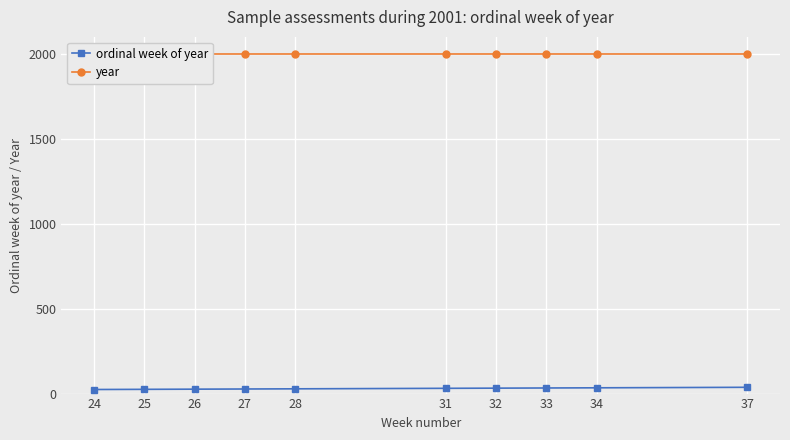

Reading left to right, what are all the values shown in this chart?

ordinal week of year: 24=24	25=25	26=26	27=27	28=28	31=31	32=32	33=33	34=34	37=37
year: 24=2001	25=2001	26=2001	27=2001	28=2001	31=2001	32=2001	33=2001	34=2001	37=2001